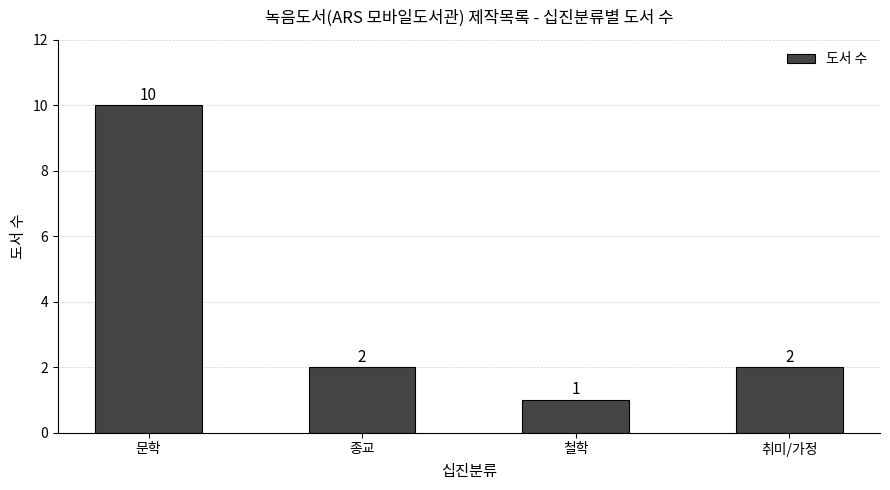

What is the change in value from 문학 to 종교?

-8